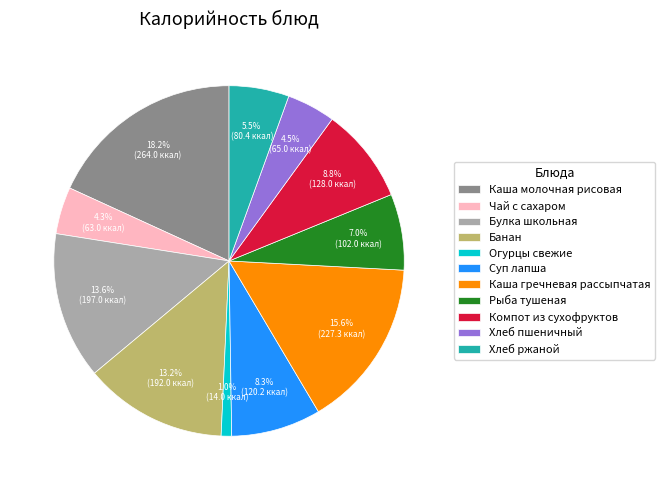

What is the total percentage of Огурцы свежие and Банан?

14.2%